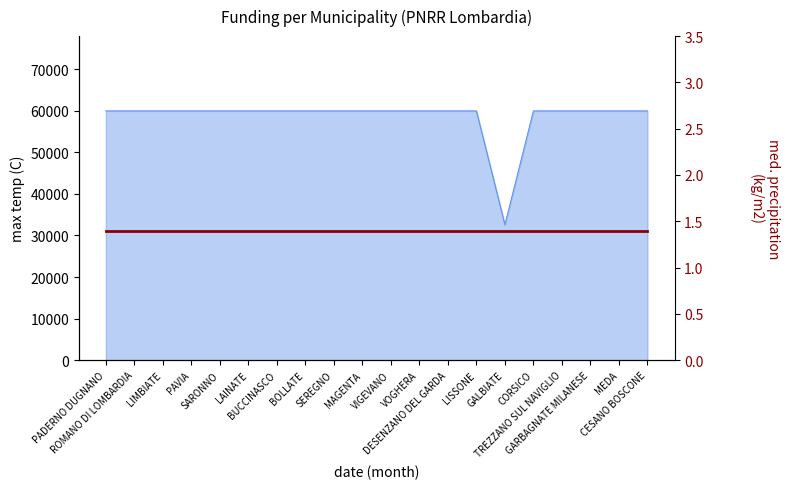

Reading left to right, extract all data points from this chart.

59966	59966	59966	59966	59966	59966	59966	59966	59966	59966	59966	59966	59966	59966	32589	59966	59966	59966	59966	59966